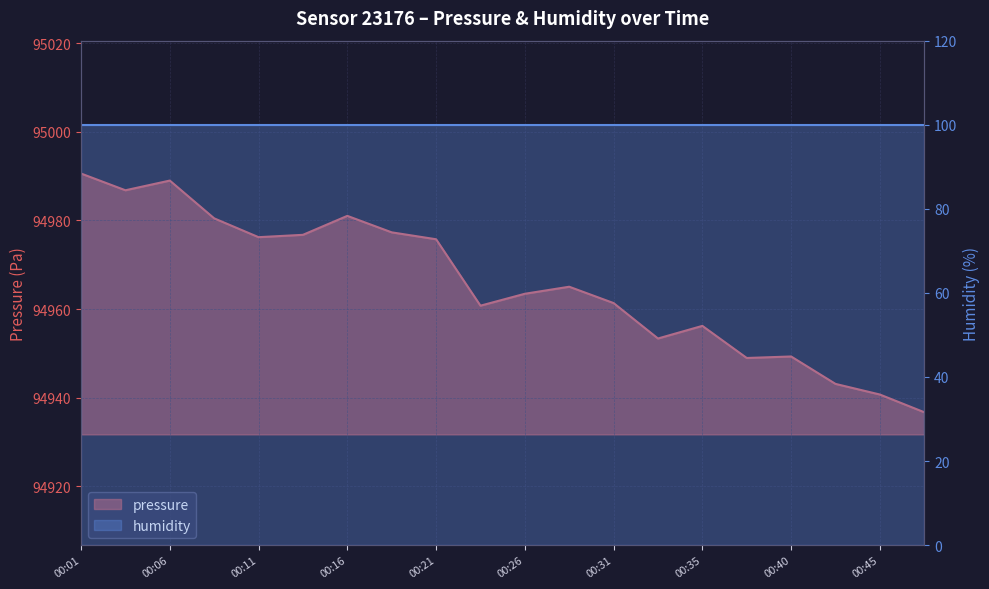

What is the average value?

94965.6